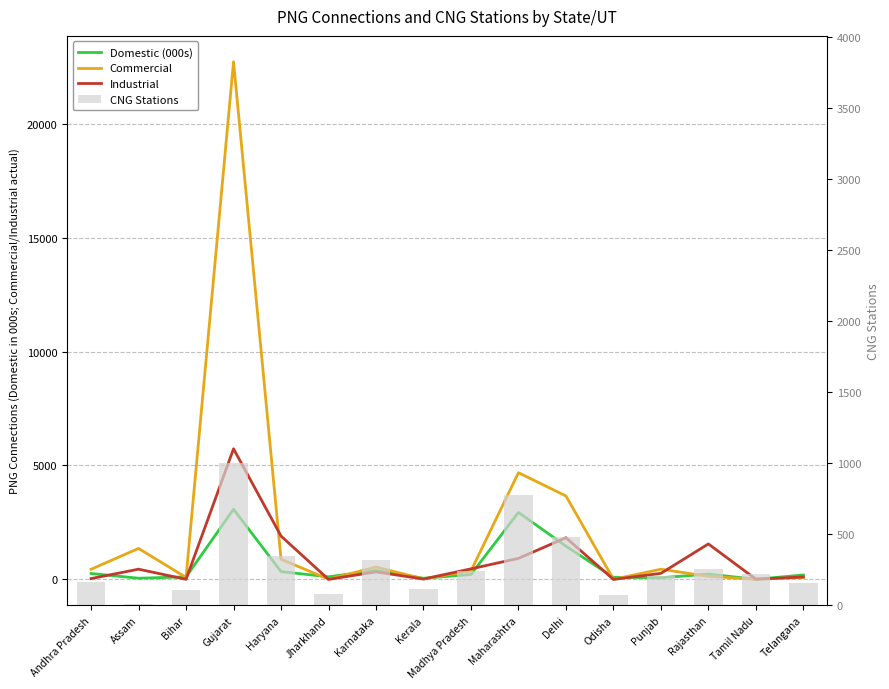

Reading left to right, list all the values displayed in this chart.

Domestic (000s): 259.6	51.5	112.5	3078.2	343.4	113.6	392.7	49.8	214.6	2940.5	1459.3	92.4	74.1	232.6	5.9	194.4
Commercial: 446.0	1359.0	86.0	22722.0	885.0	9.0	540.0	24.0	373.0	4684.0	3663.0	5.0	446.0	135.0	4.0	86.0
Industrial: 36.0	448.0	4.0	5733.0	1904.0	1.0	330.0	16.0	463.0	923.0	1829.0	0.0	265.0	1557.0	11.0	107.0
CNG Stations: 165.0	6.0	107.0	1002.0	349.0	81.0	319.0	112.0	241.0	778.0	480.0	69.0	209.0	257.0	220.0	159.0